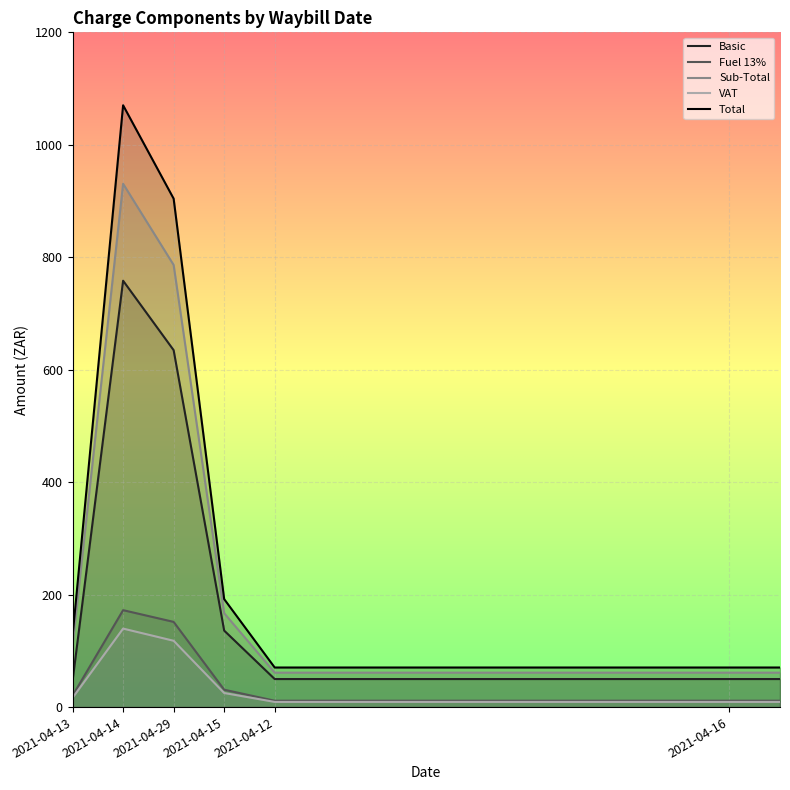

What value does the Sub-Total series have at 11?

61.2